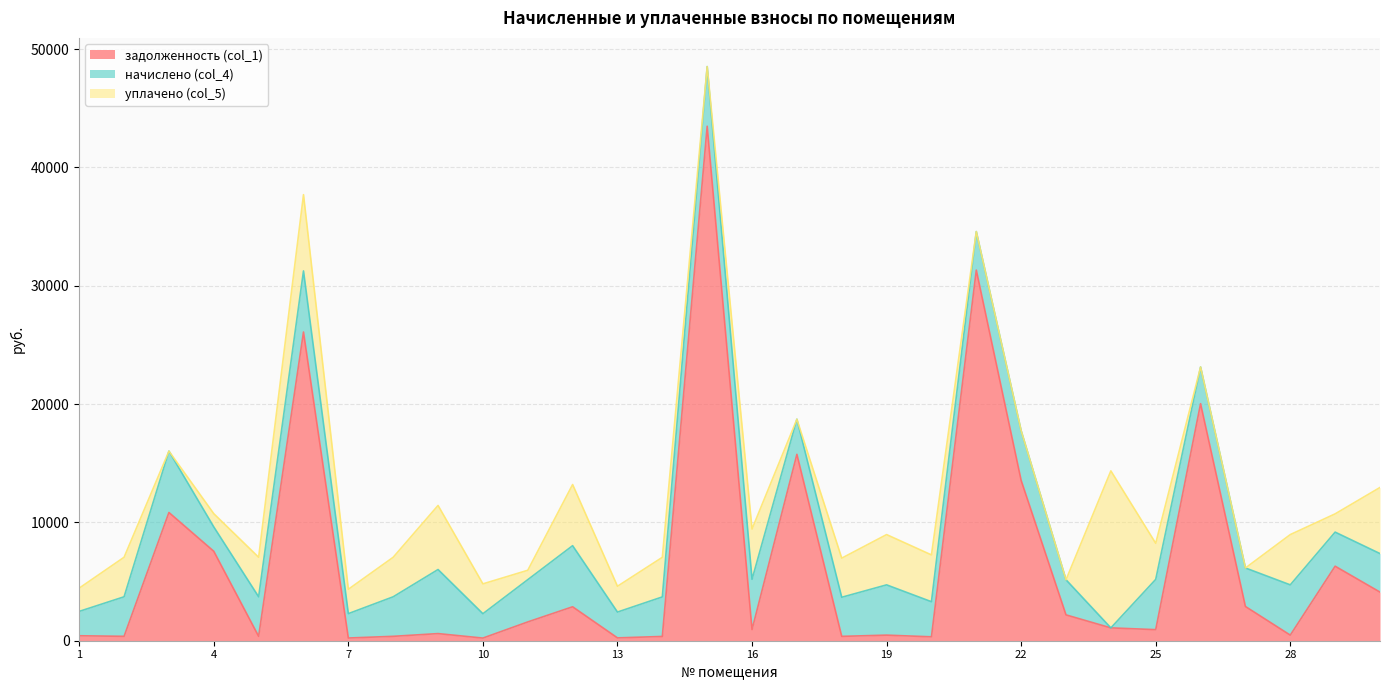

In начислено (col_4), how many points are higher than both neighbors (excluding endpoints)?

9